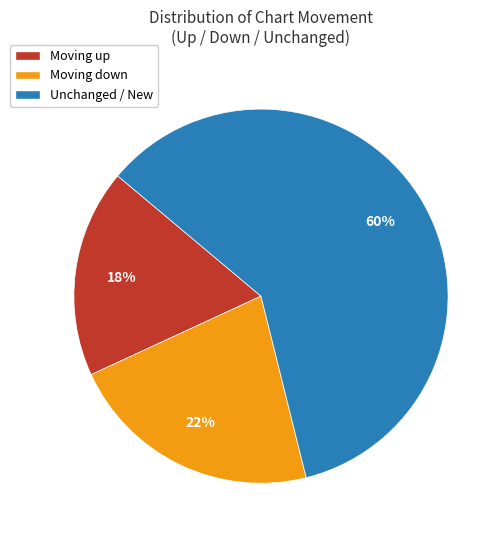

True or false: Moving down accounts for 14% of the total.

False